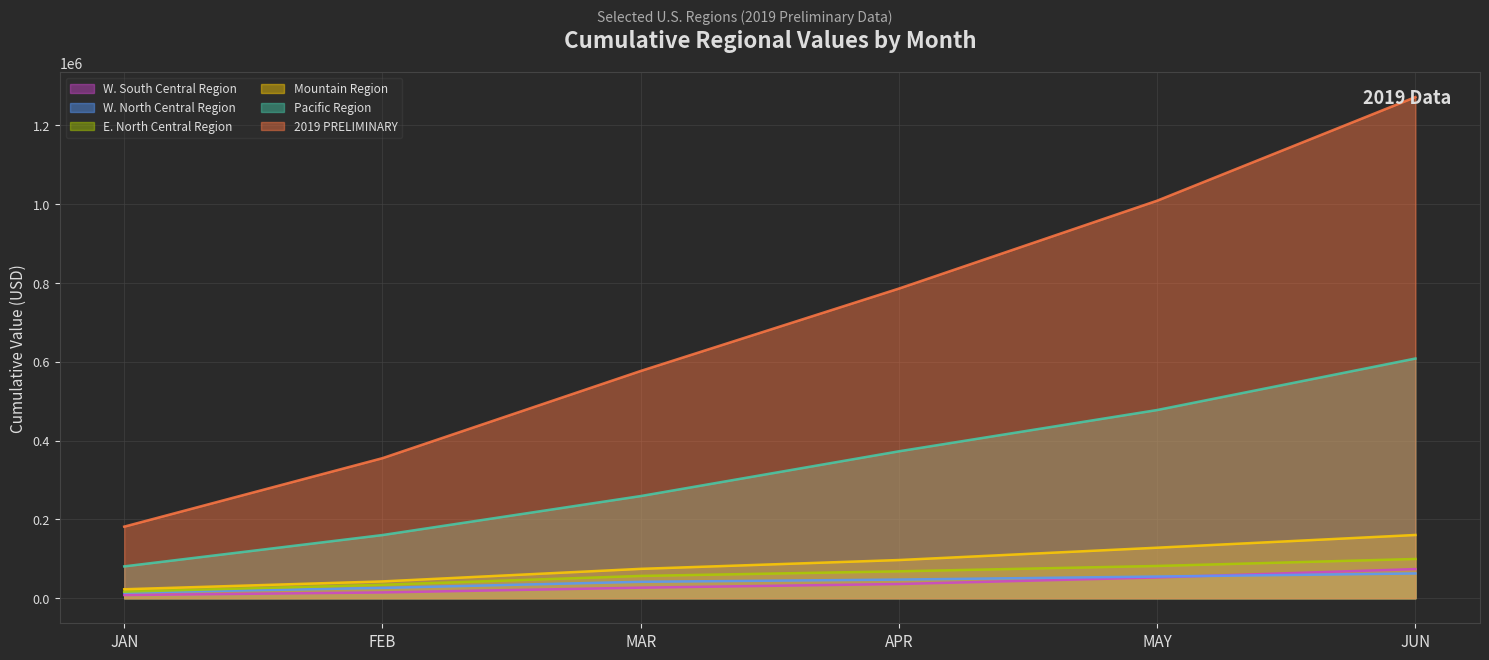

Which has a higher value, MAY or FEB?

MAY